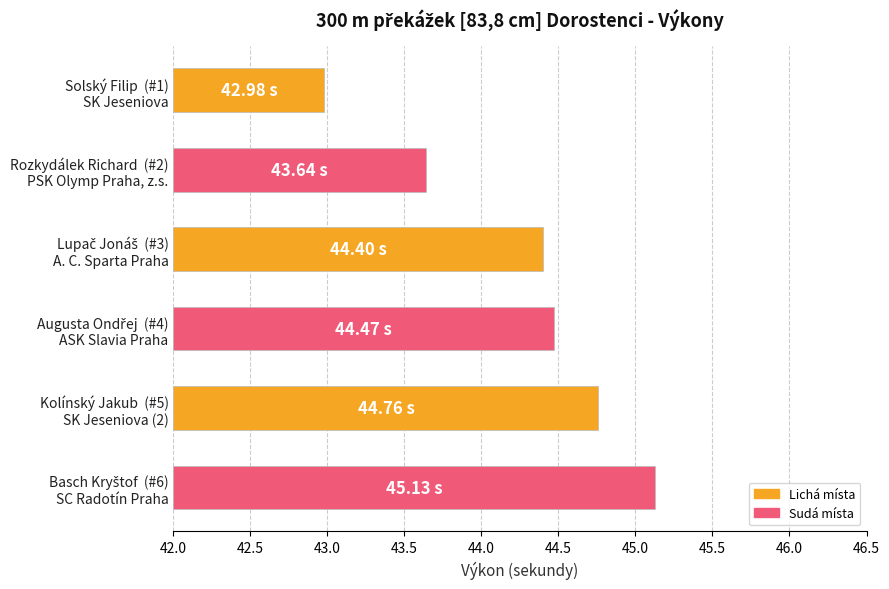

What is the ratio of the value at Rozkydálek Richard (#2) PSK Olymp Praha, z.s. to the value at Kolínský Jakub (#5) SK Jeseniova (2)?

0.6